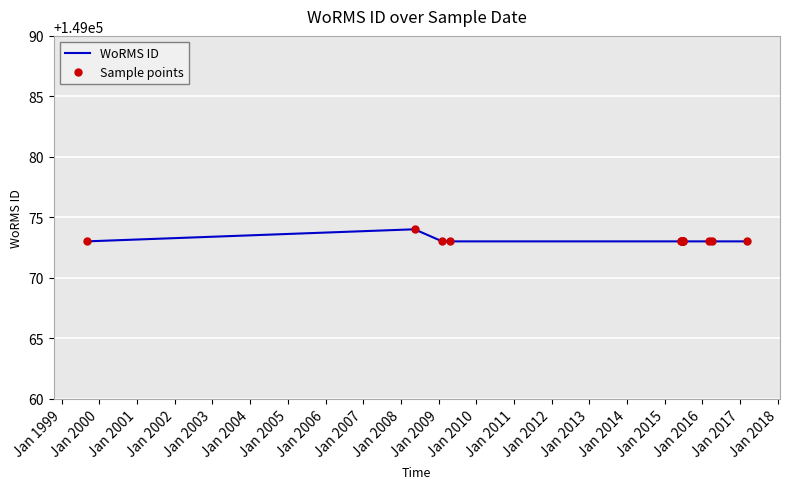

How many WoRMS ID values are between 149073 and 149074?

13